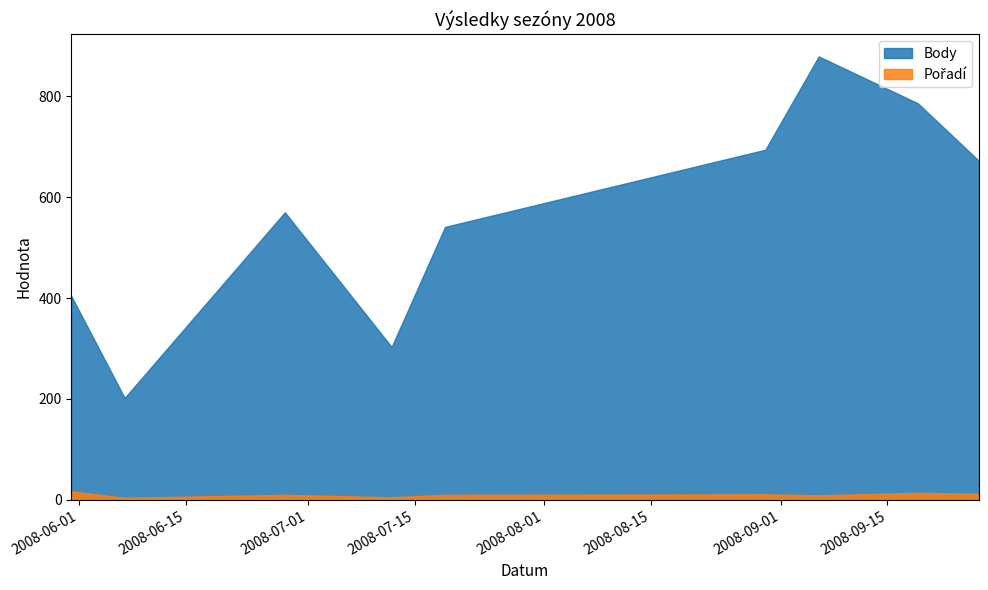

Is the value of Body at 2008-07-19 greater than the value of Pořadí at 2008-09-27?

Yes